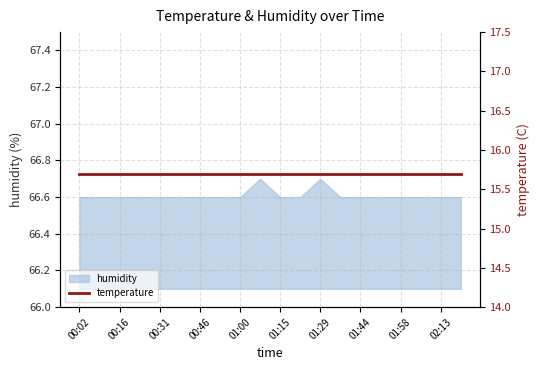

Is it true that the value at 01:29 is 89.1?

False